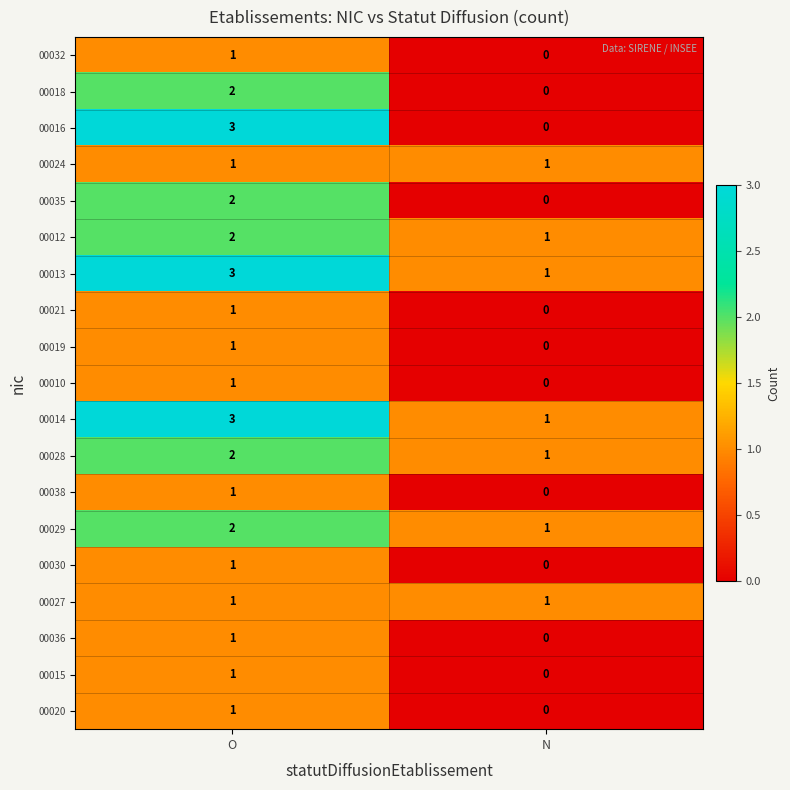

Which series changed the most between O and N?

00016